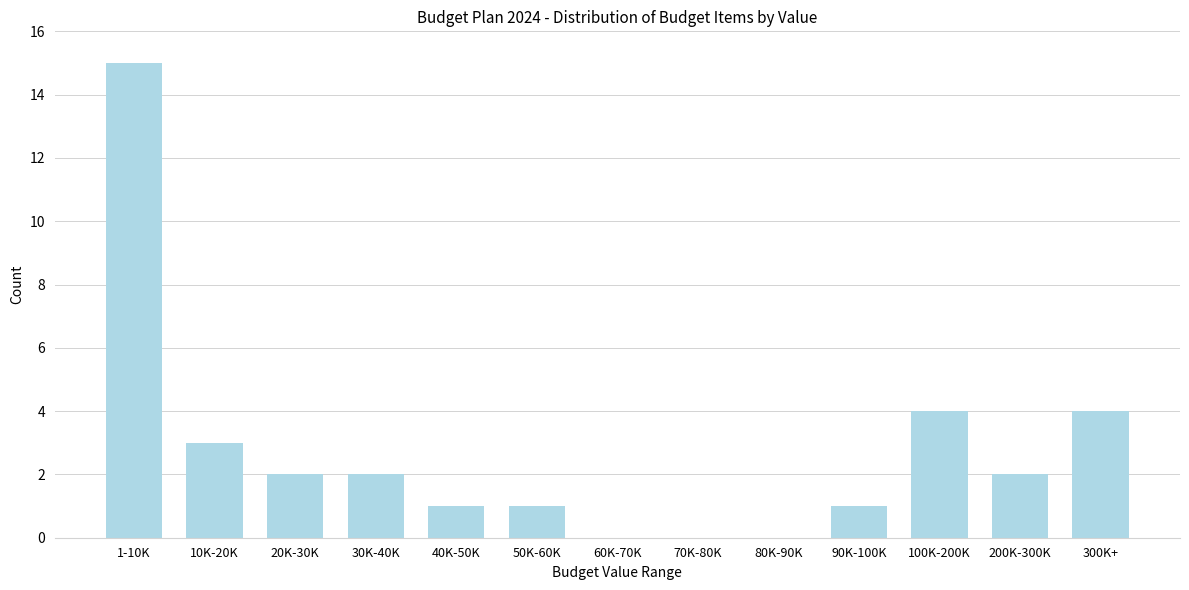

Reading left to right, transcribe all the data shown in this chart.

1-10K=15	10K-20K=3	20K-30K=2	30K-40K=2	40K-50K=1	50K-60K=1	60K-70K=0	70K-80K=0	80K-90K=0	90K-100K=1	100K-200K=4	200K-300K=2	300K+=4